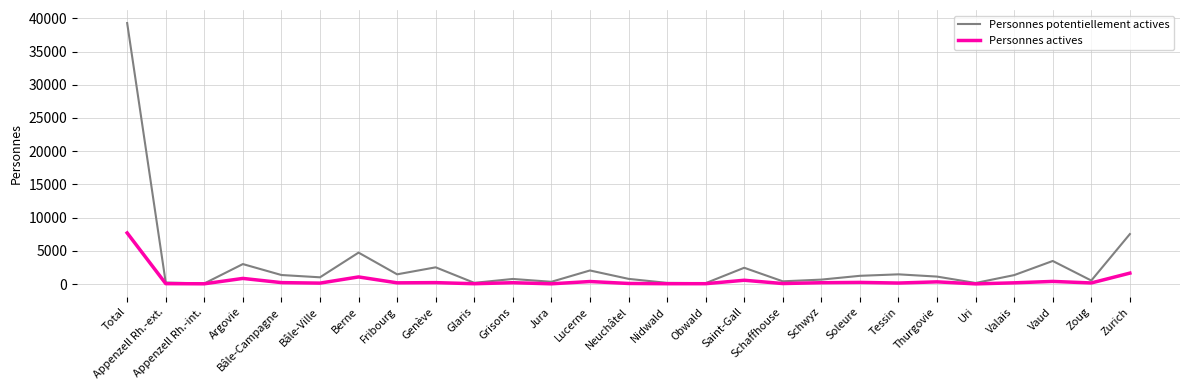

What are all the series names shown in the legend?

Personnes potentiellement actives, Personnes actives